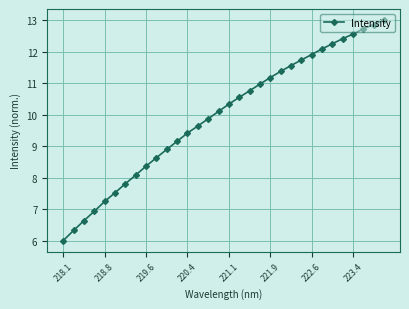

What is the difference between the maximum and second lowest values?

6.7